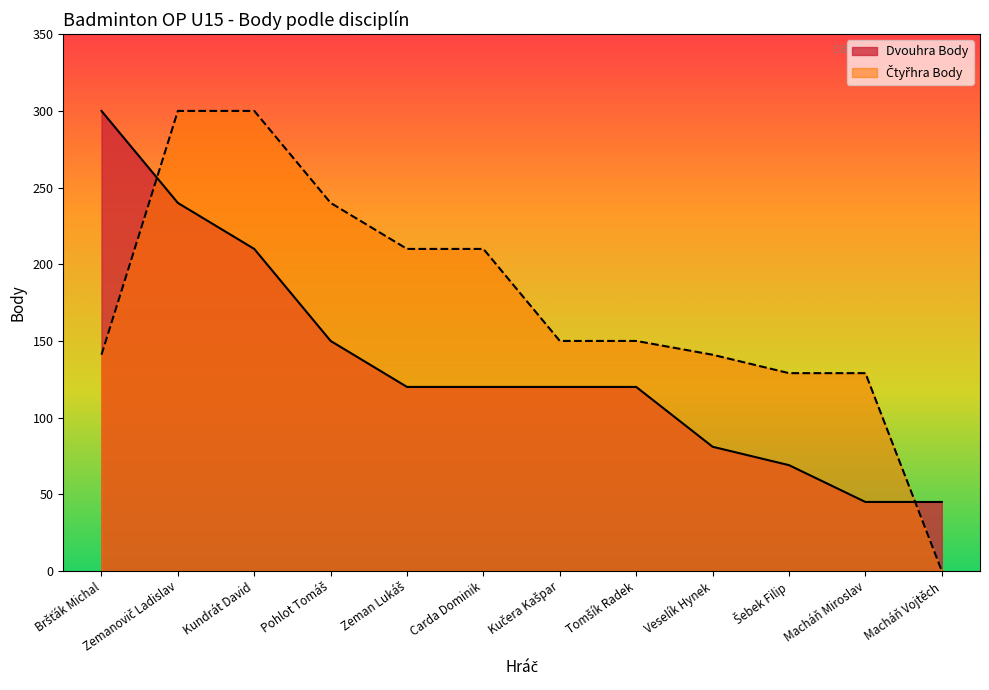

How many data points in Čtyřhra Body are above 150?

5